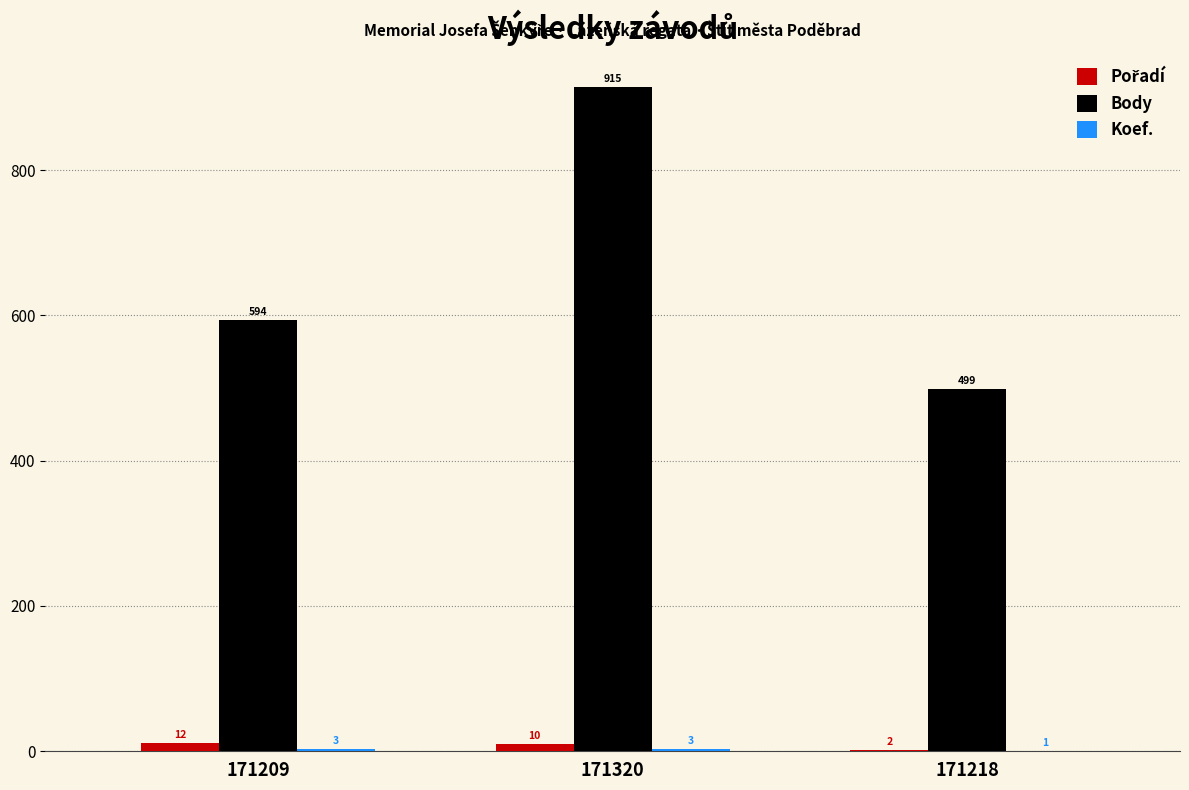

The Body series shows 827 at 171218. True or false?

False